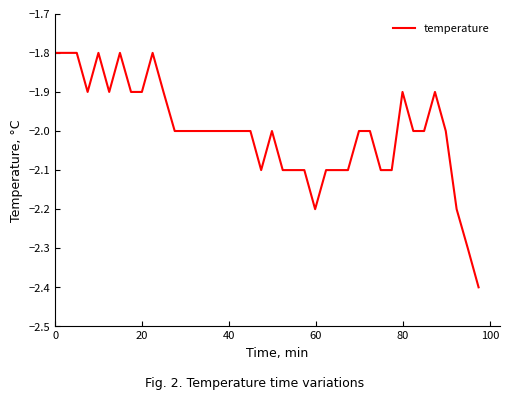

What is the greatest value displayed?

-1.8